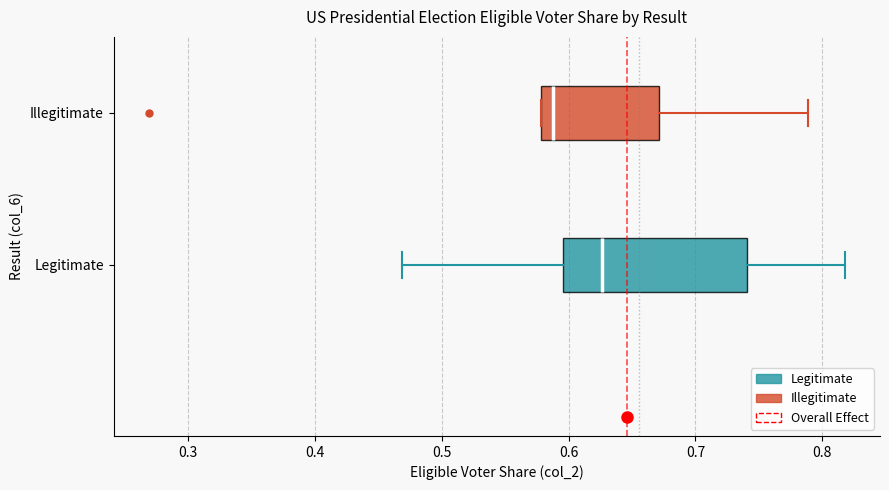

Comparing the boxes themselves (not the whiskers), which one is the widest?

Legitimate